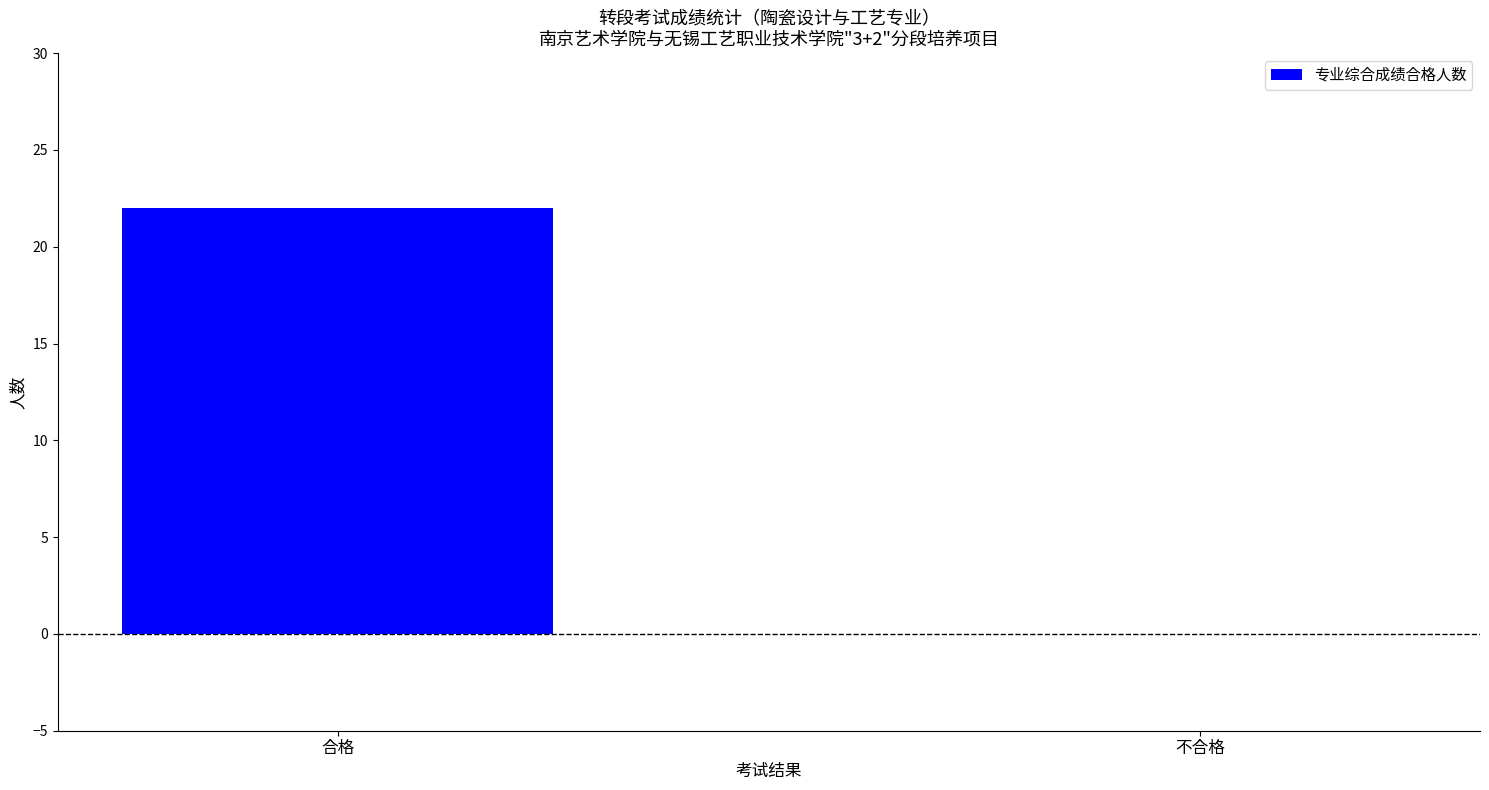

What is the maximum value shown in the chart?

22